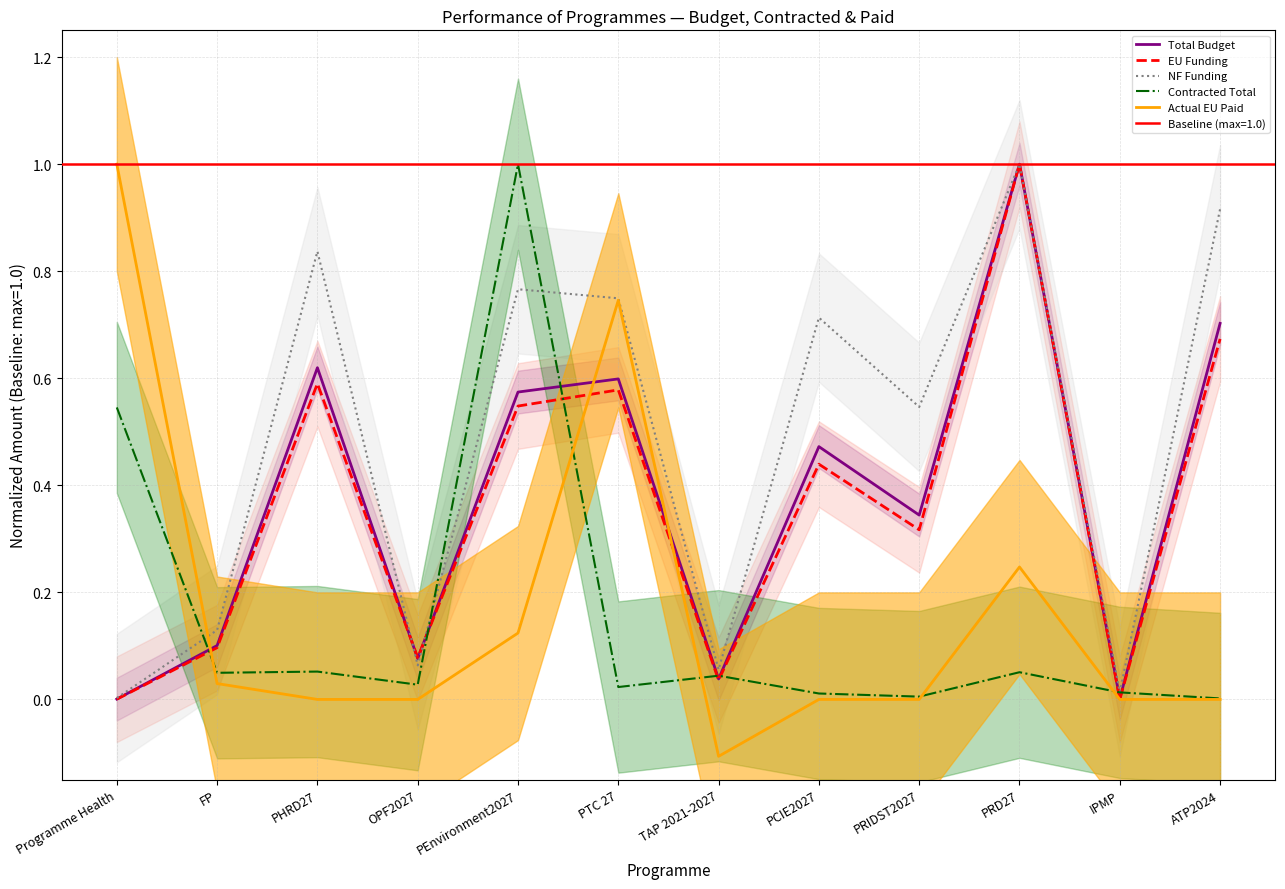

Which category has the lowest value in the Actual EU Paid series?

TAP 2021-2027